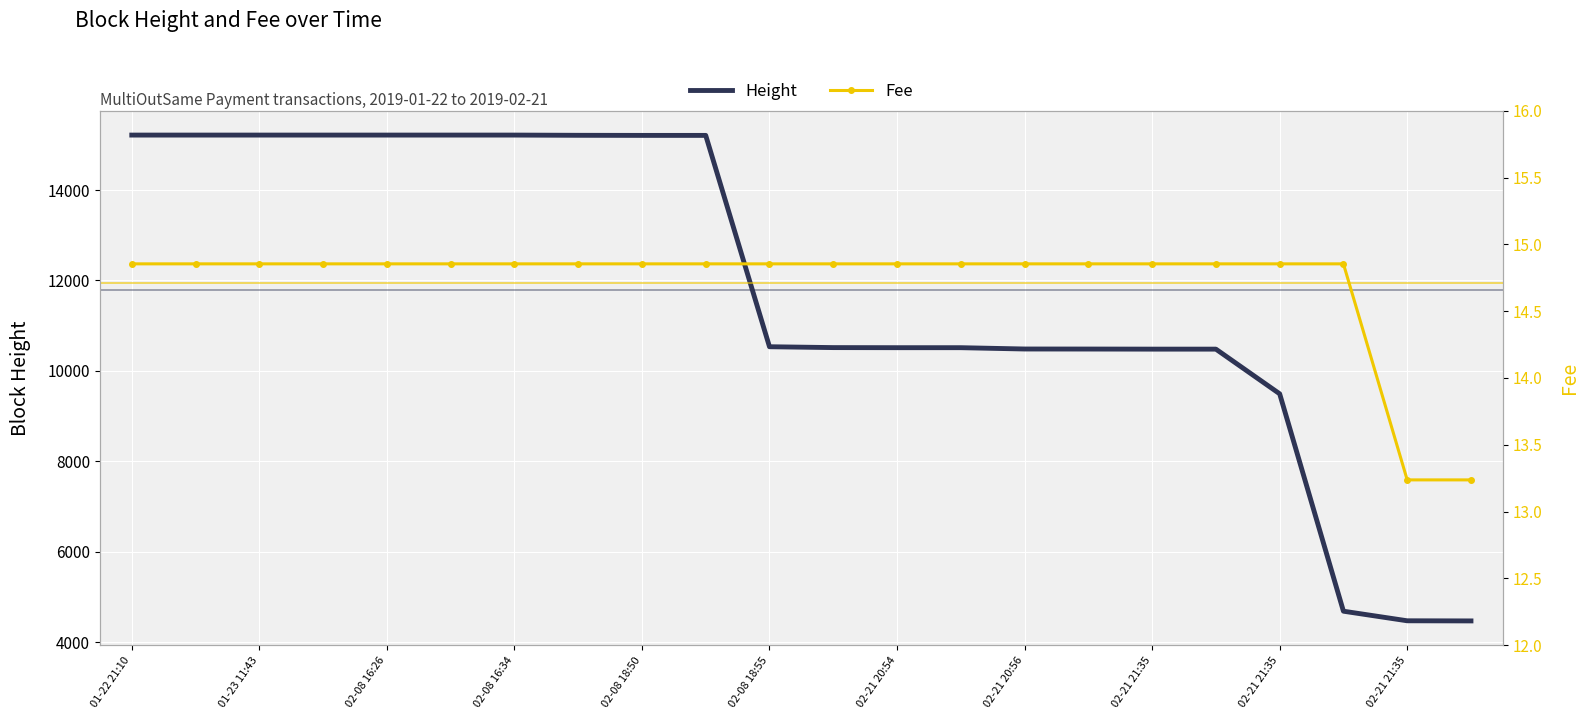

At how many categories does at least one series exceed 3865?

22